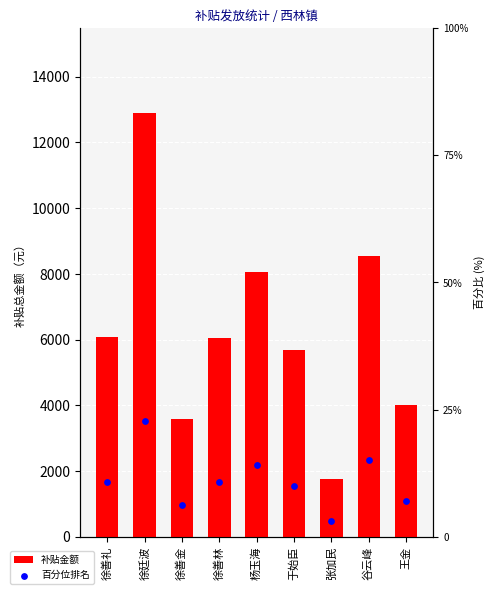

At which category is the sum across all series the highest?

徐廷波